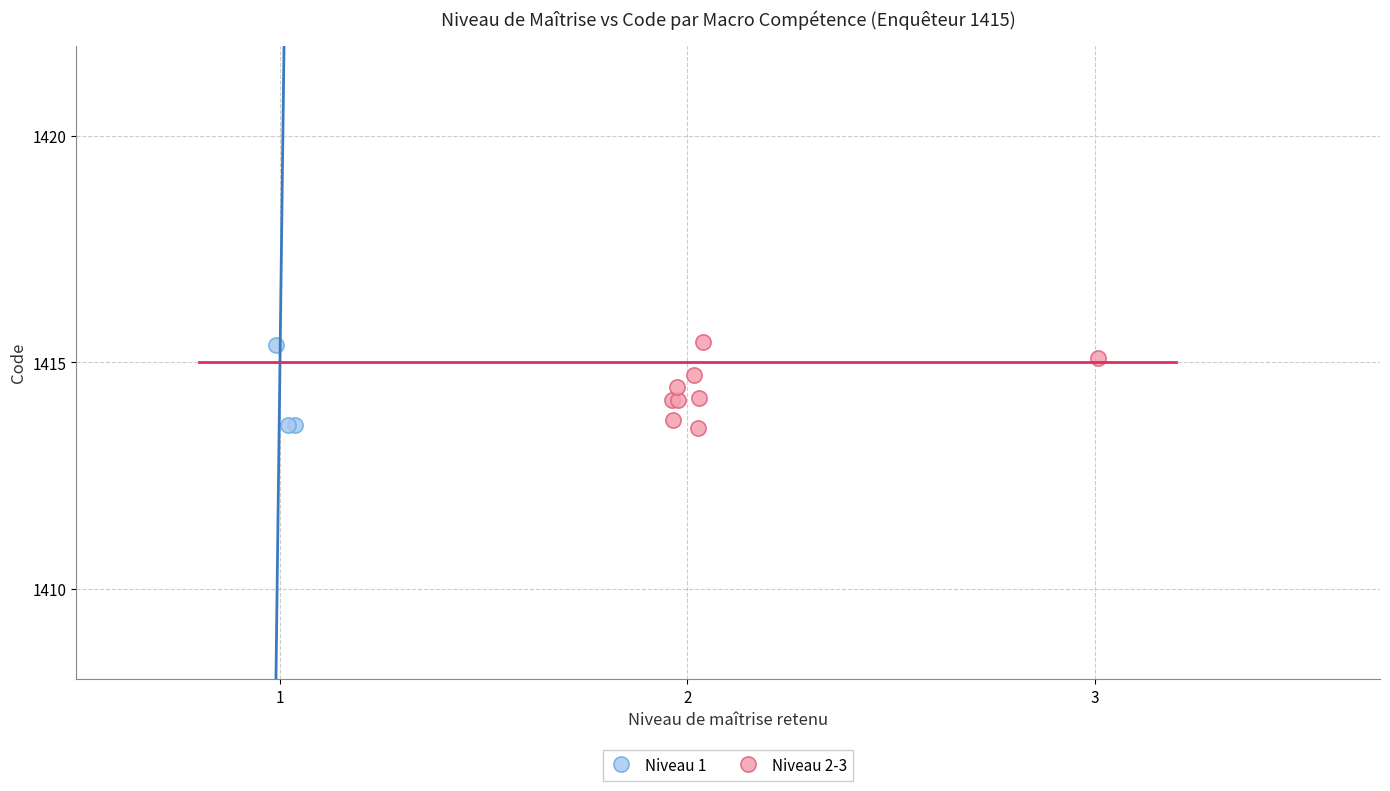

What are all the series names shown in the legend?

Niveau 1, Niveau 2-3